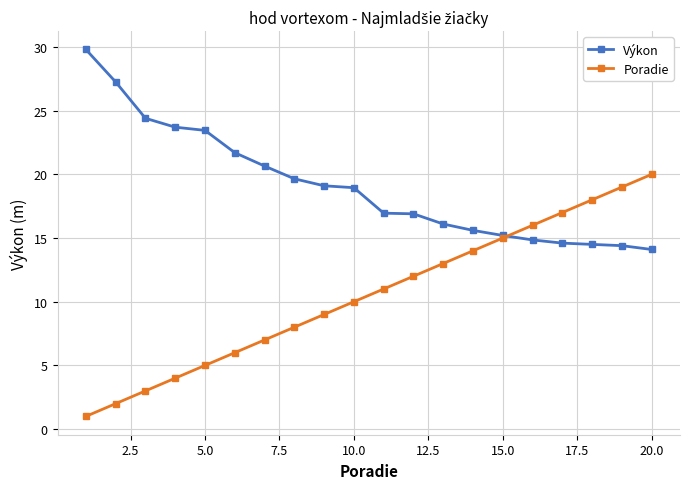

What is the average value of the Poradie series?

10.5